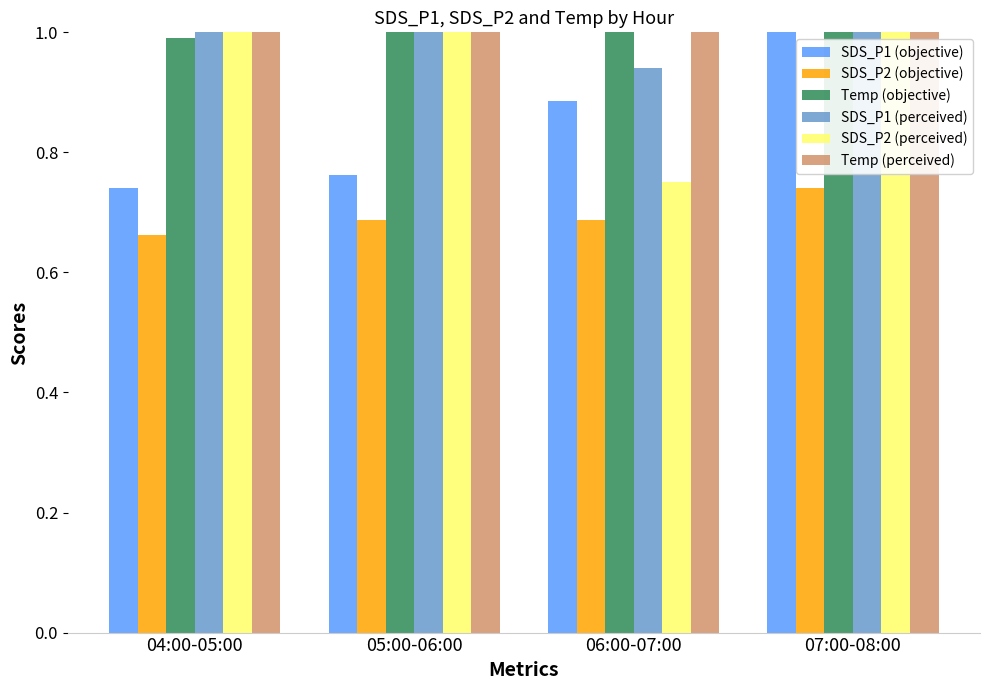

What is the sum of all SDS_P1 (perceived) values?

10.3